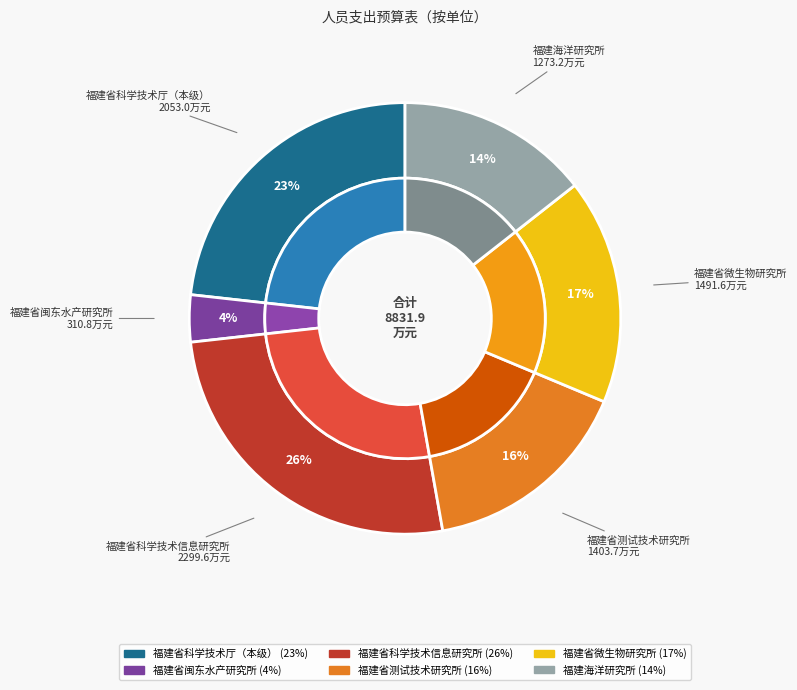

Count the number of slices in the pie.

6